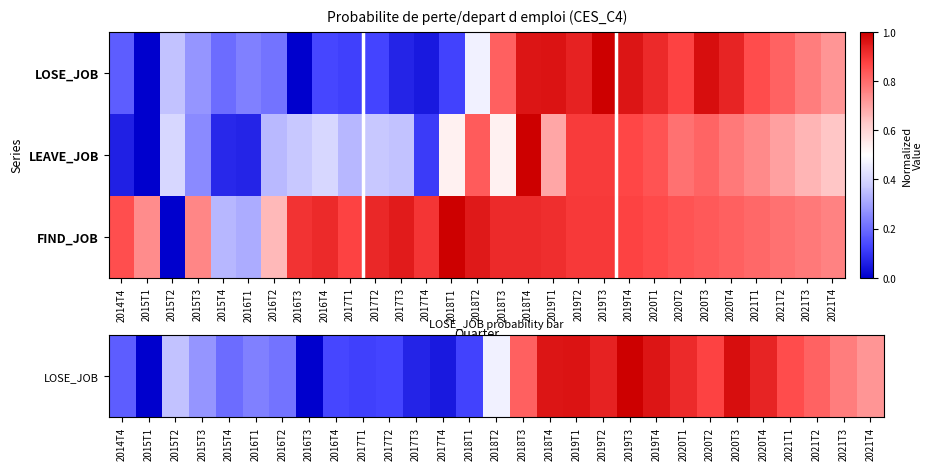

Which series has the largest range (max minus min)?

FIND_JOB